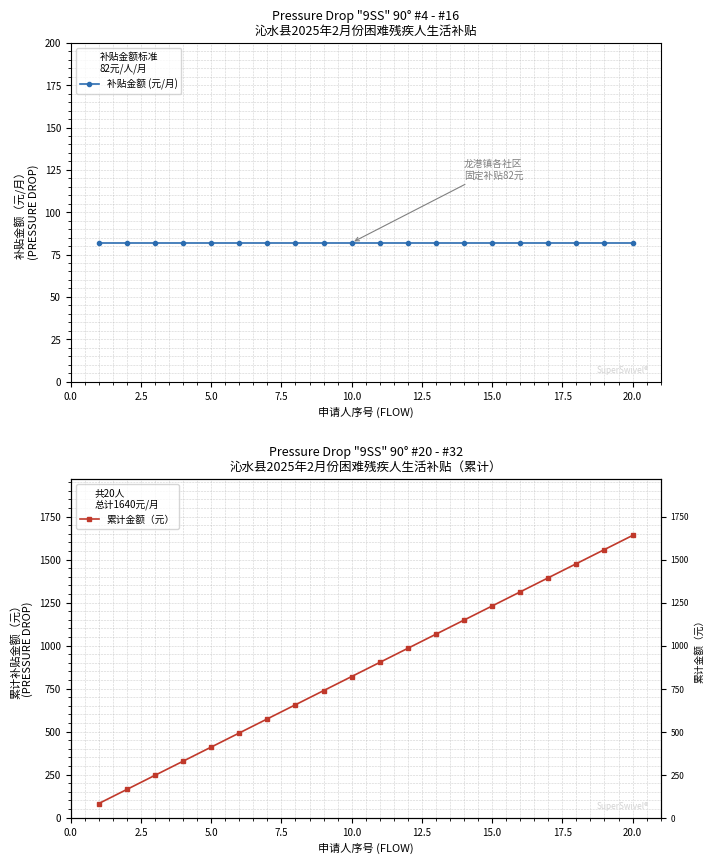

Reading left to right, extract all data points from this chart.

补贴金额 (元/月): 82	82	82	82	82	82	82	82	82	82	82	82	82	82	82	82	82	82	82	82
累计金额（元）: 82	164	246	328	410	492	574	656	738	820	902	984	1066	1148	1230	1312	1394	1476	1558	1640